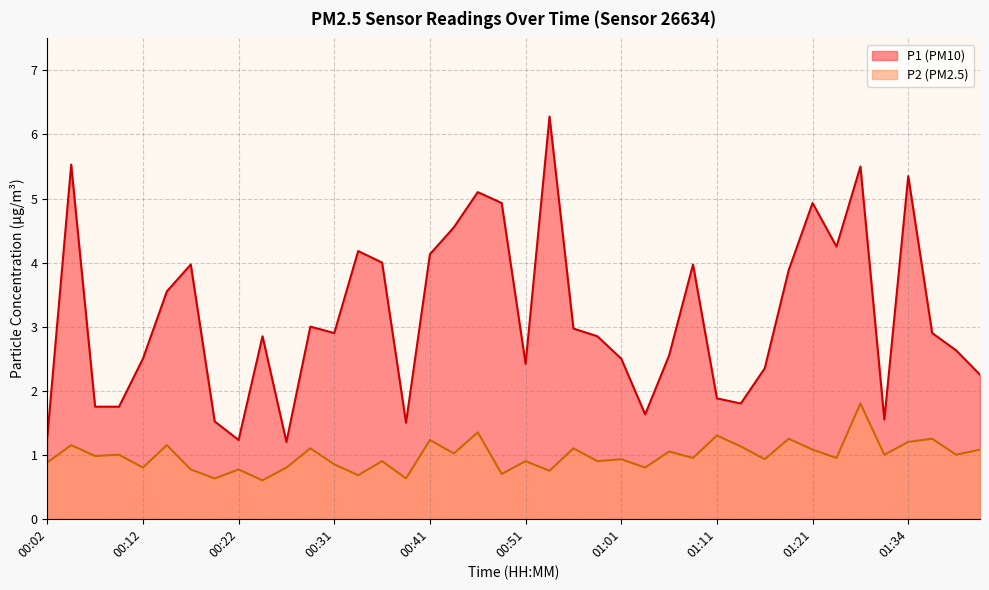

How many interior local valleys does the P2 series have?

16